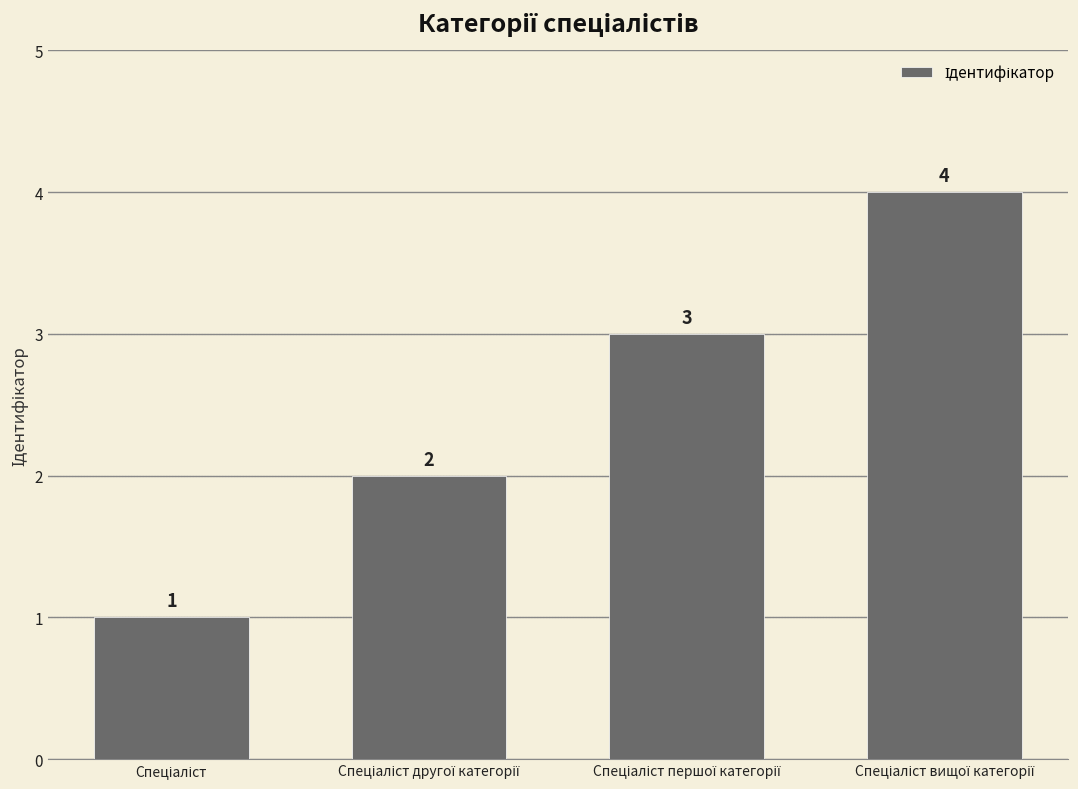

What is the greatest value displayed?

4